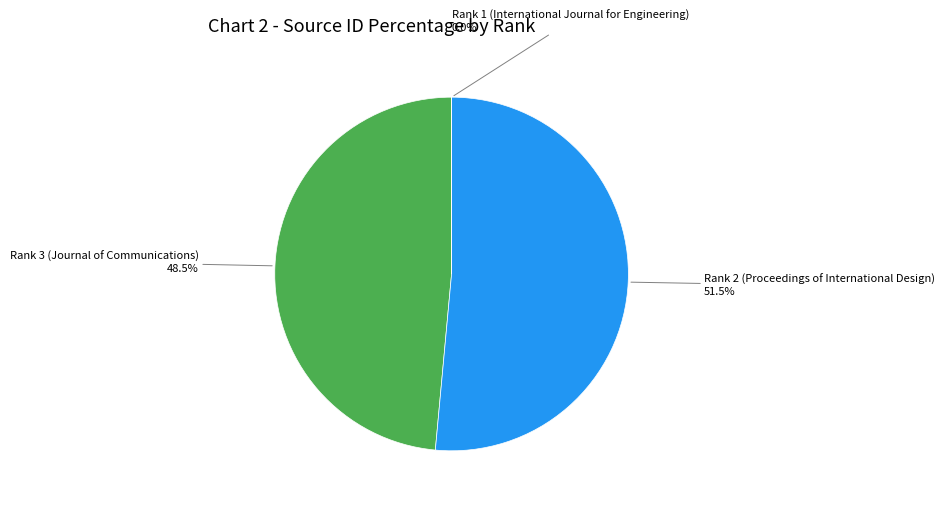

What percentage is NOT represented by Rank 3 (Journal of Communications)?

51.5%